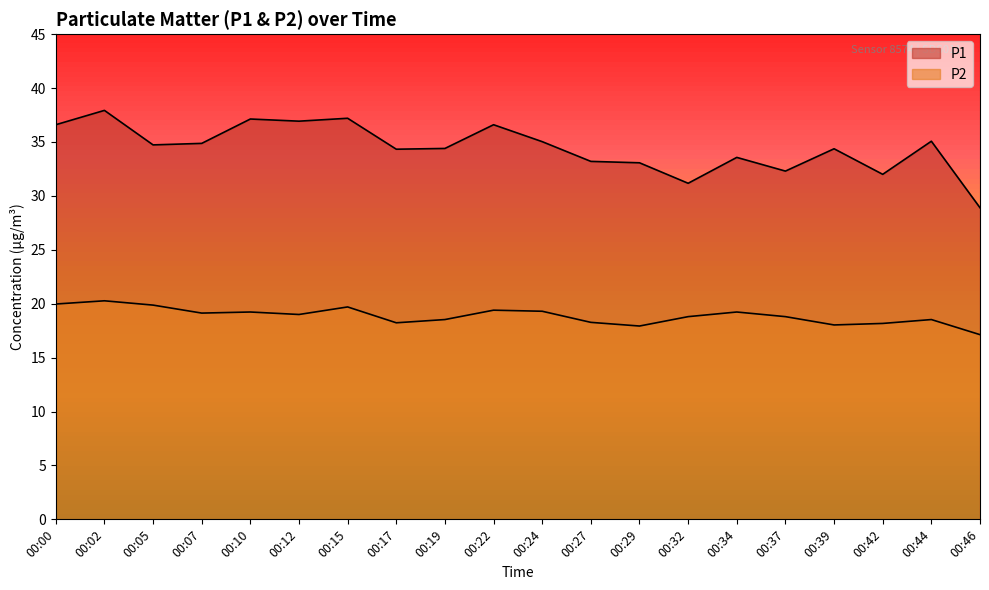

The P1 series shows 55.0 at 00:12. True or false?

False